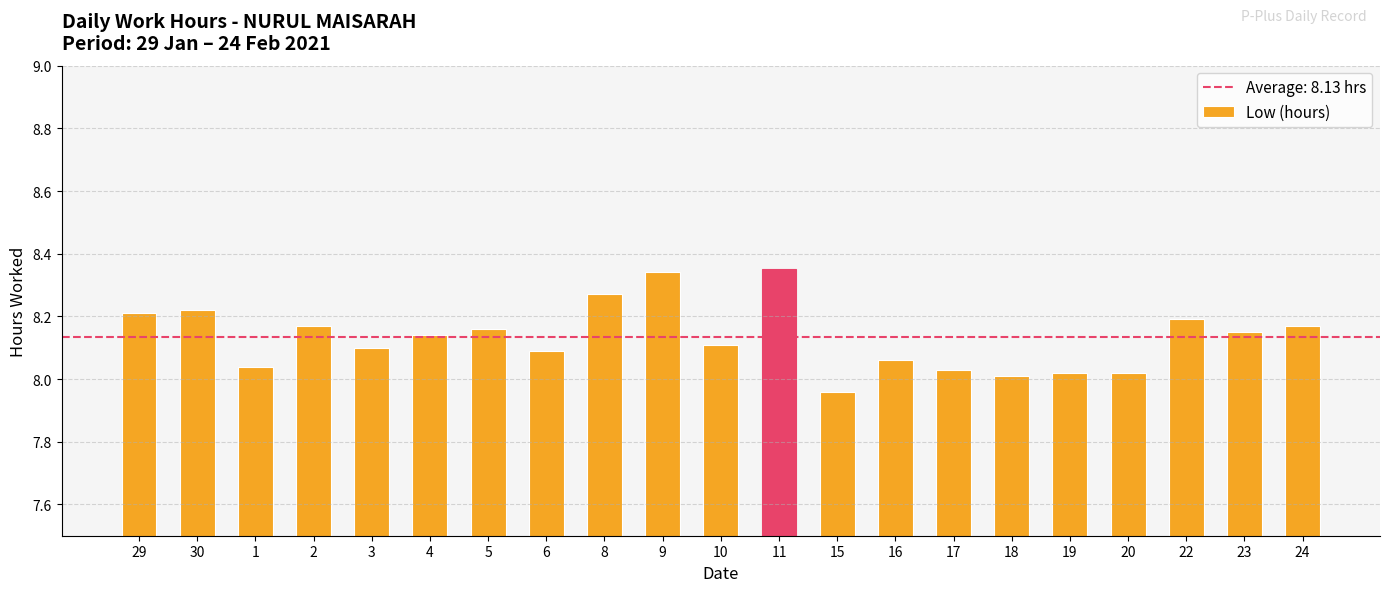

Which category has the lowest value across all series?

15